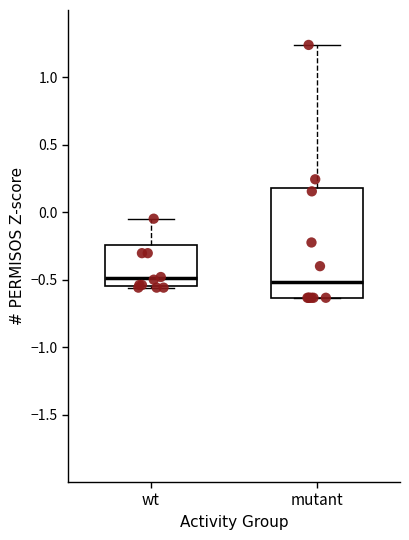

Where does the median line of the box for wt sit on the y-axis? The values are not printed on the chart, so give them approximately, as read against the axis.

-0.50